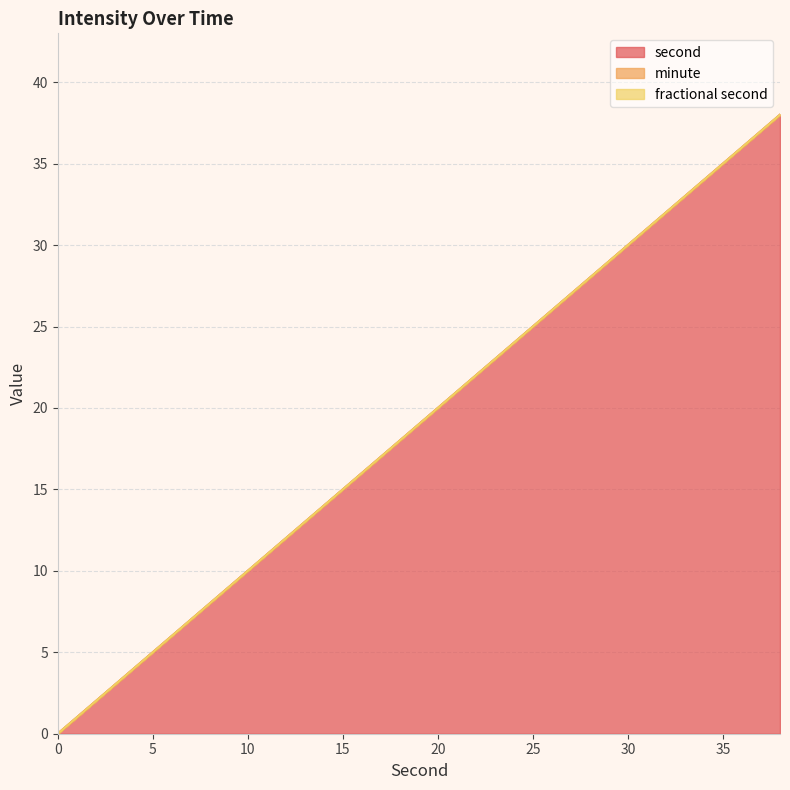

What are all the series names shown in the legend?

second, minute, fractional second